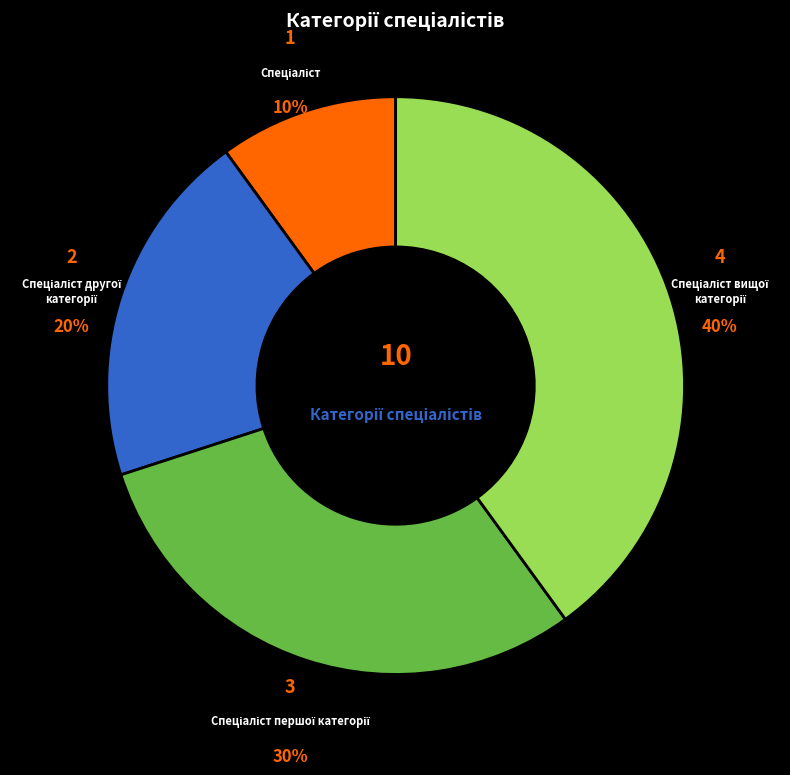

To the nearest percent, what is the difference between the largest and smallest slice percentages?

30%